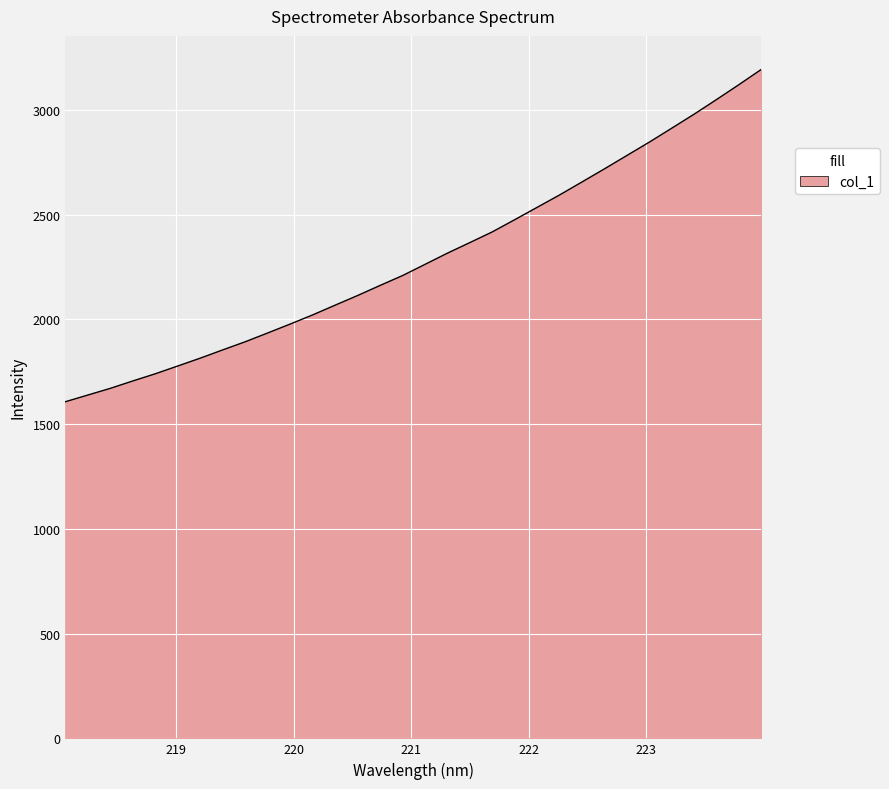

What is the difference between the maximum and minimum values?

1586.2